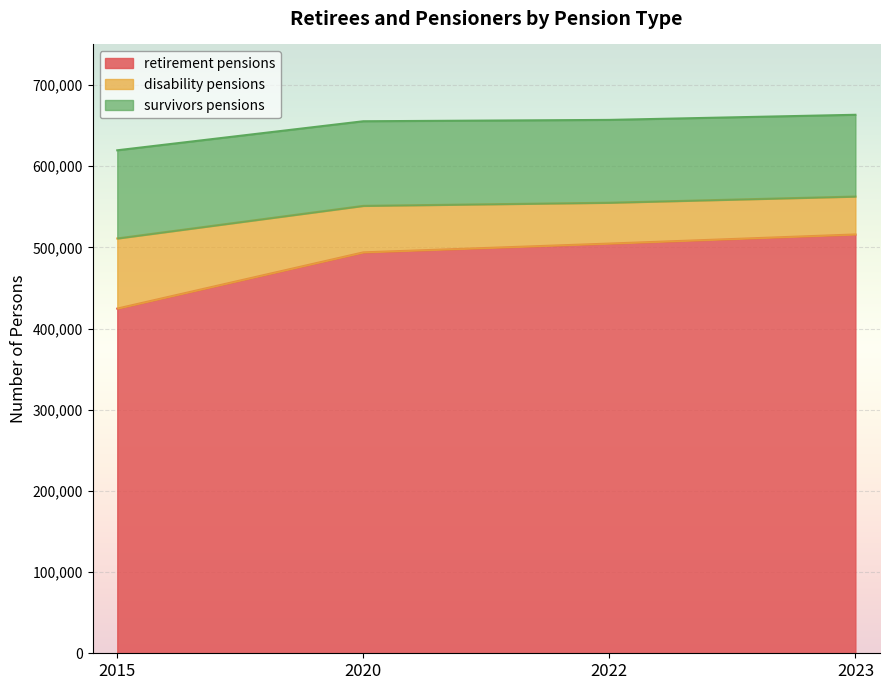

Which series has the widest spread of values?

retirement pensions